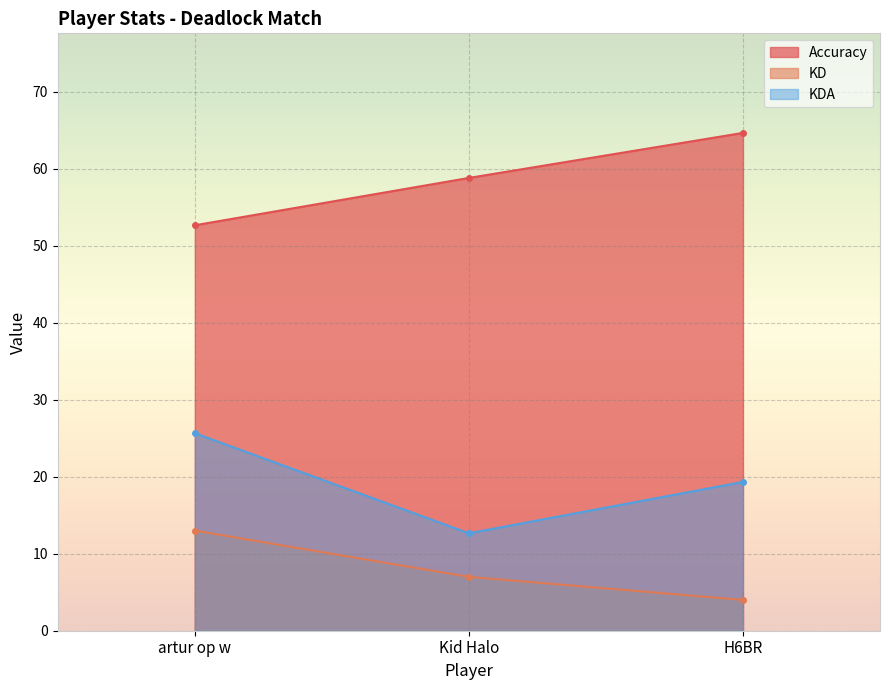

Reading right to left, transcribe all the data shown in this chart.

Accuracy: 64.7	58.8	52.7
KD: 4.0	7.0	13.0
KDA: 19.3	12.7	25.7